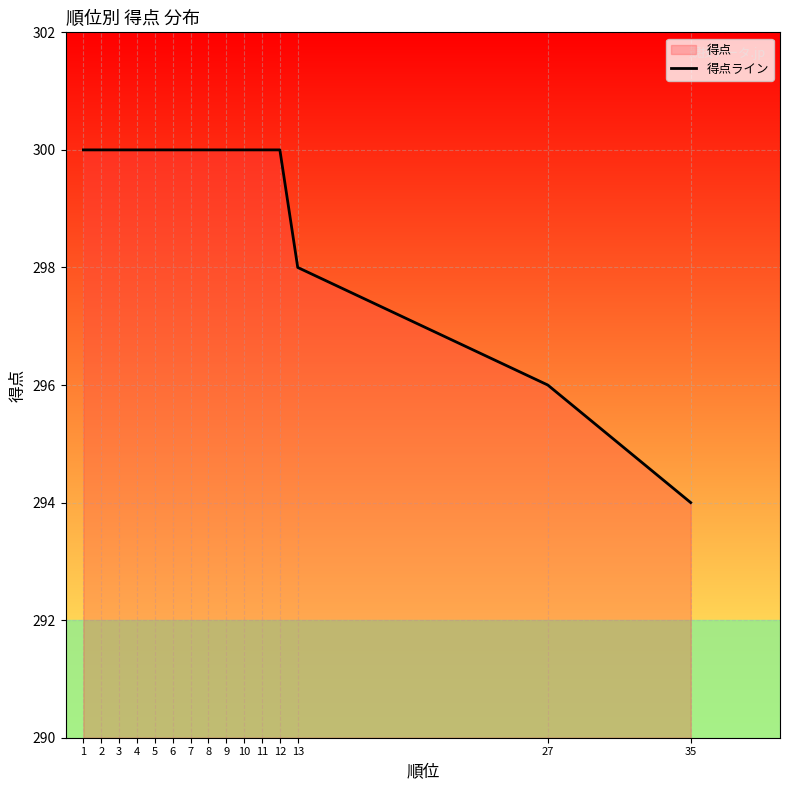

What value does the data have at 35?

294